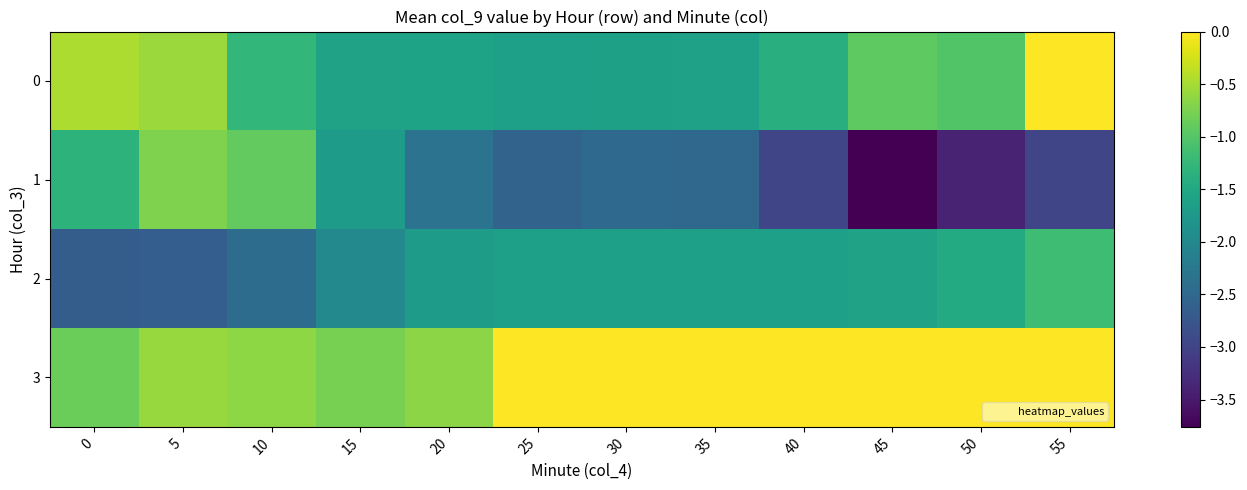

At 25, list the series in order from smallest to largest.

1, 0, 2, 3